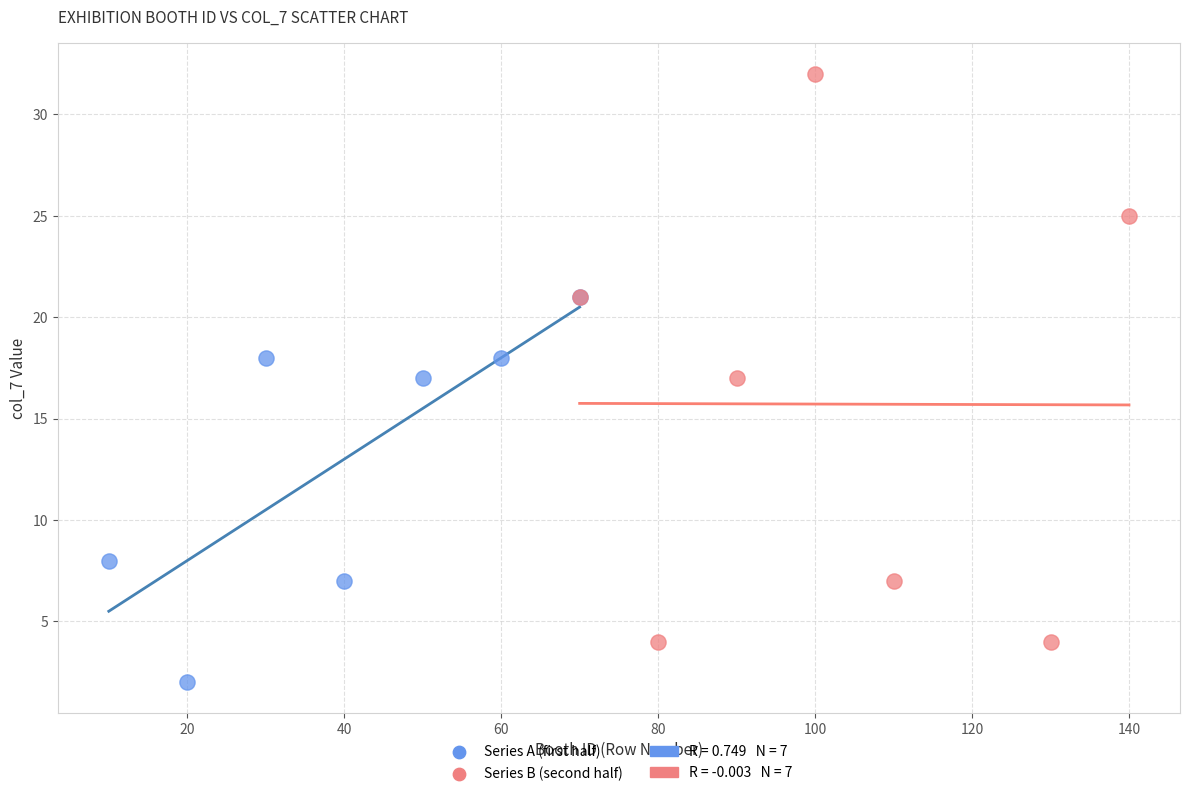

Which series reaches the maximum Y coordinate?

Series B (second half)